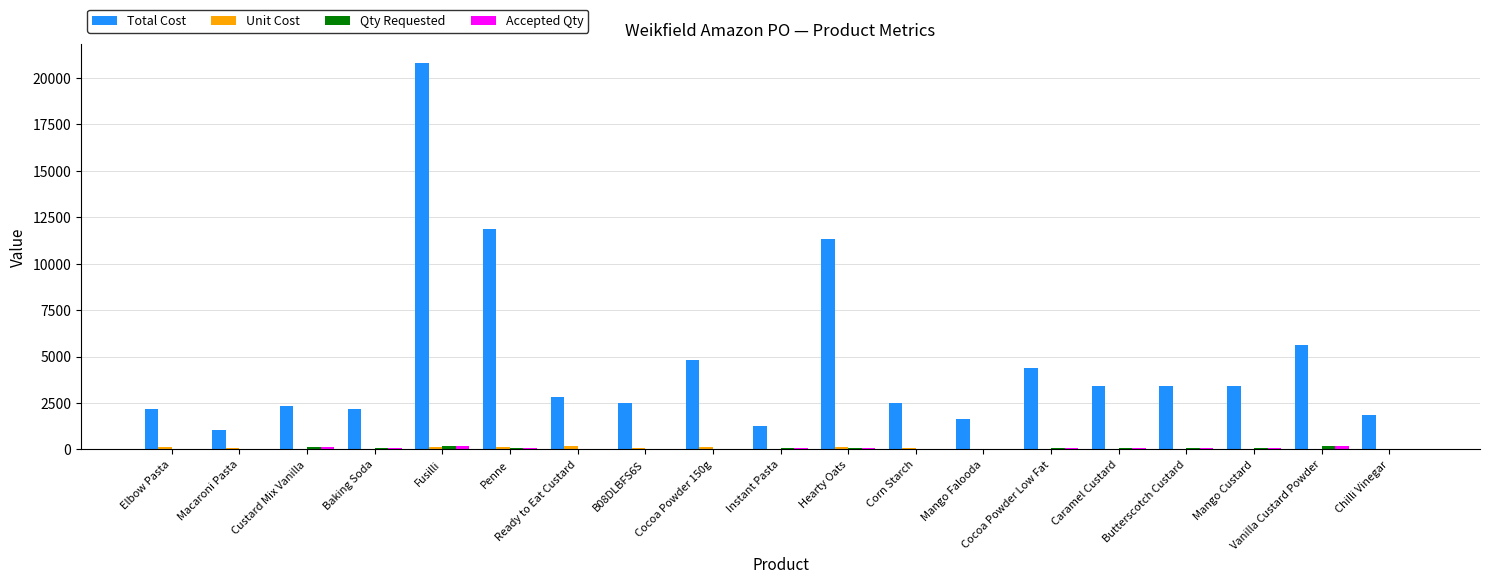

At which category is the sum across all series the highest?

Fusilli